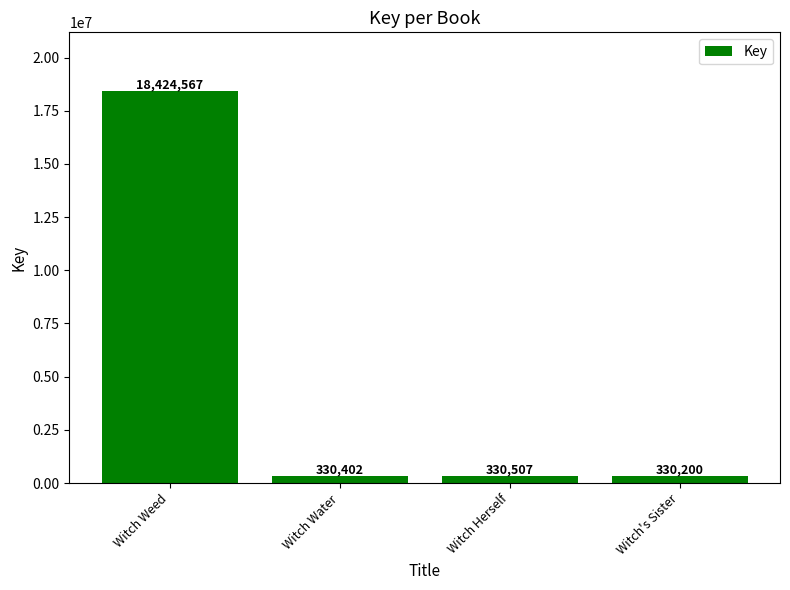

How many bars are there in total?

4